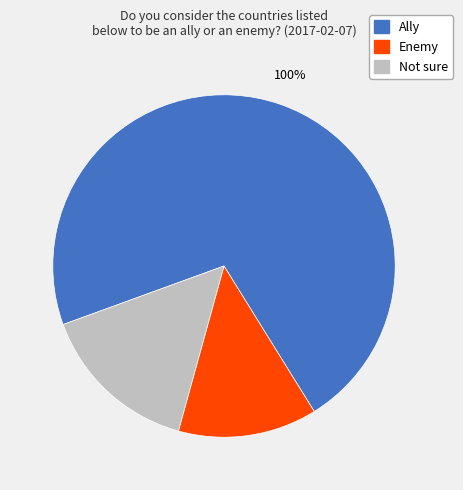

To the nearest percent, what is the average slice percentage?

33%